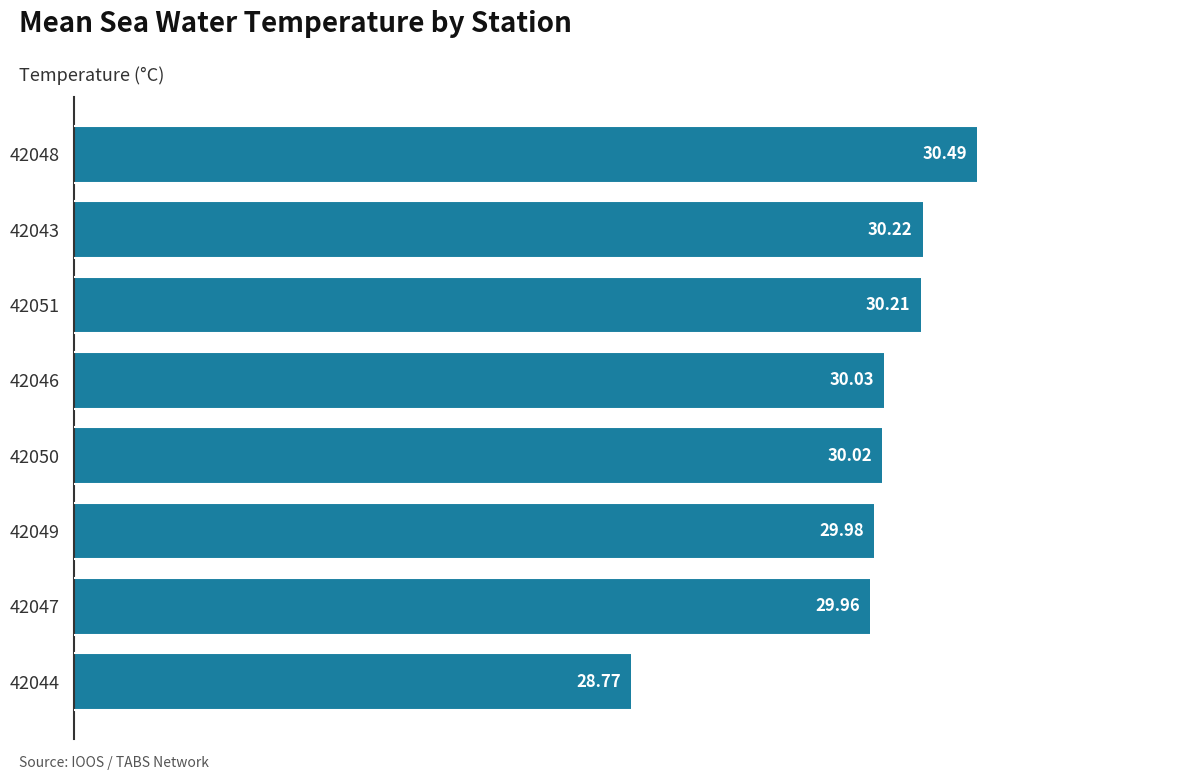

What is the greatest value displayed?

30.5